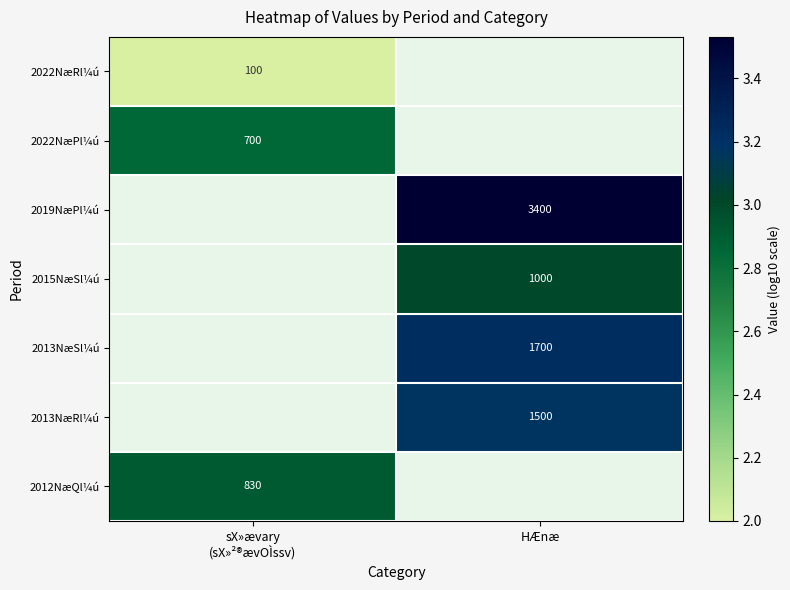

Is it true that 2013NæRl¼ú equals 2256 at HÆnæ?

False